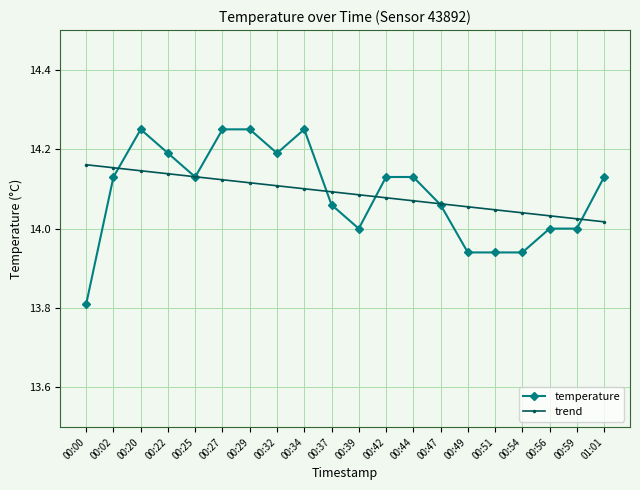

What is the sum of all trend values?

281.8